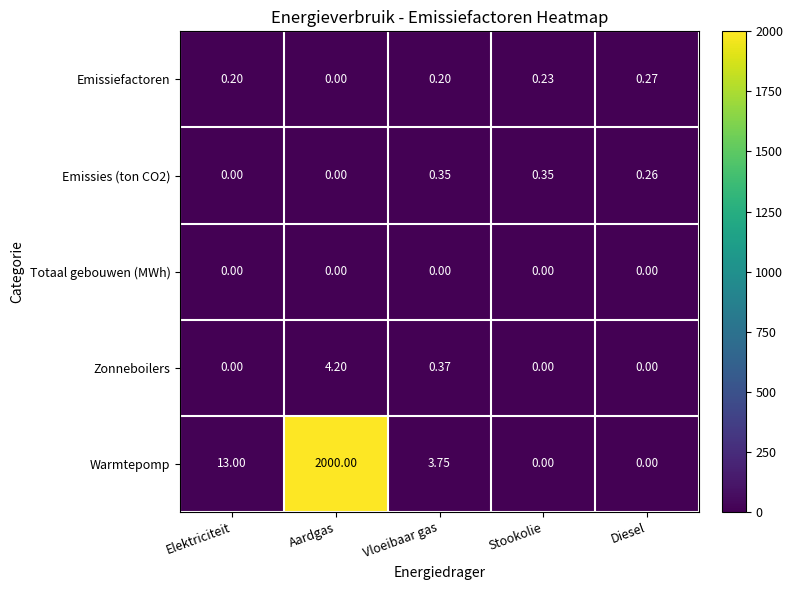

At which label does Emissiefactoren reach its peak?

Diesel